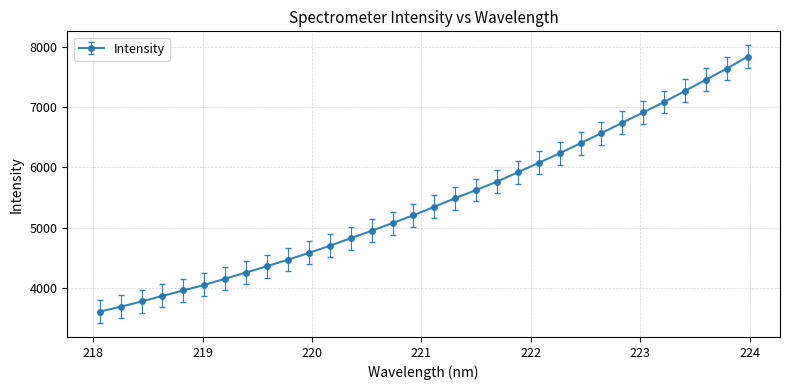

True or false: there are more than 1 points higher than both neighbors.

False